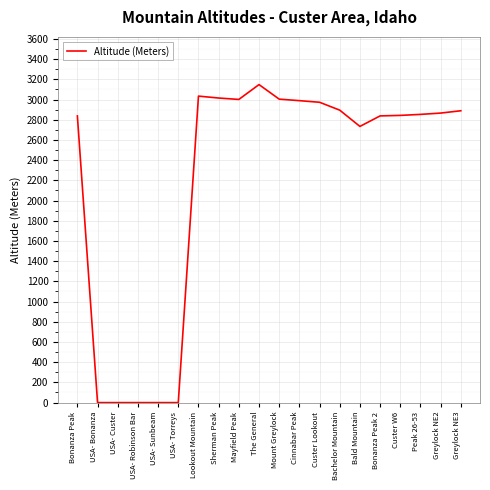

What is the difference between the maximum and minimum values?

3148